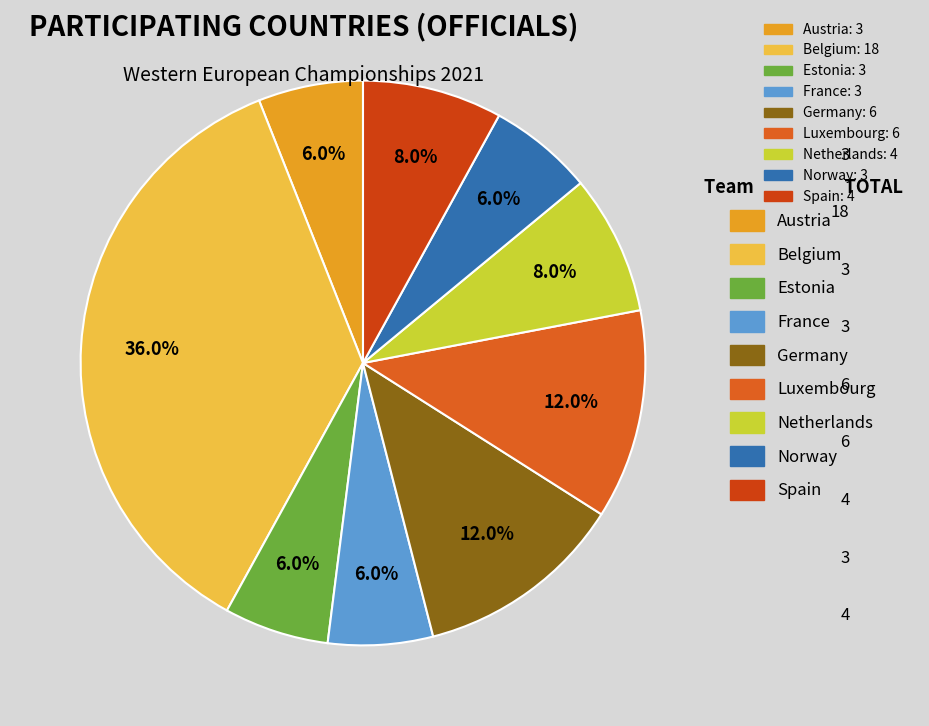

How many segments does this pie chart have?

9